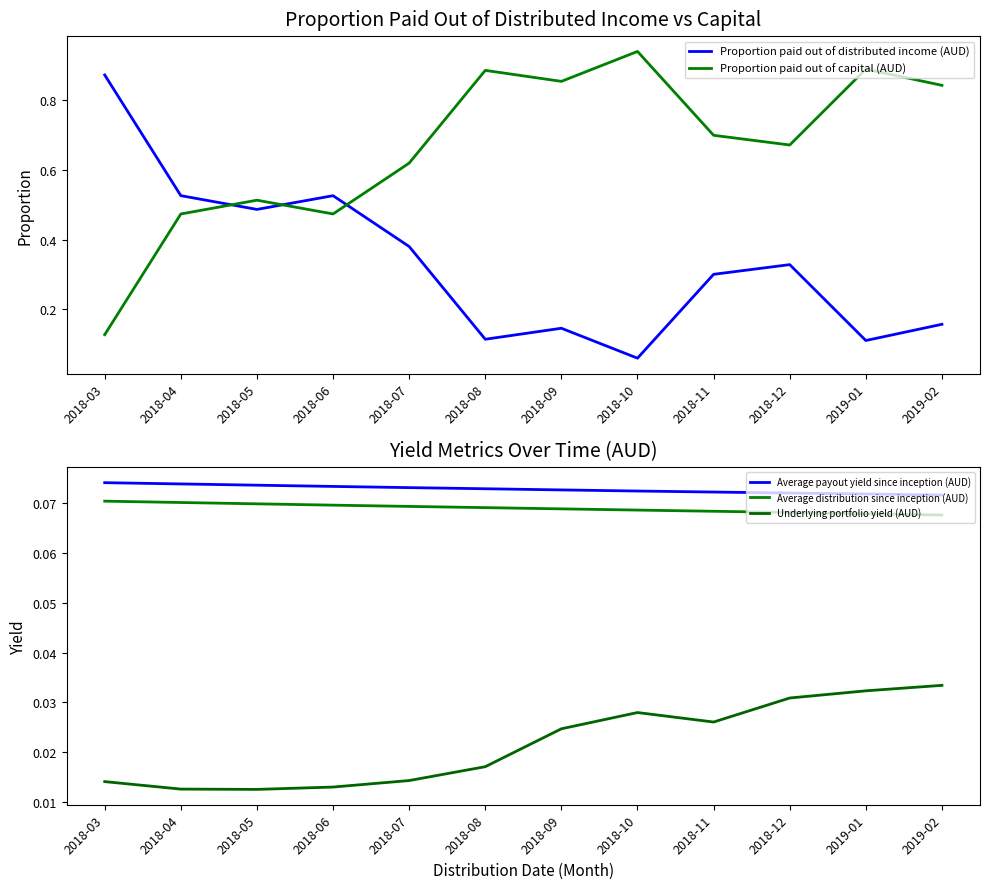

Rank the series by their maximum value, from highest to lowest.

Proportion paid out of capital (AUD), Proportion paid out of distributed income (AUD), Average payout yield since inception (AUD), Average distribution since inception (AUD), Underlying portfolio yield (AUD)